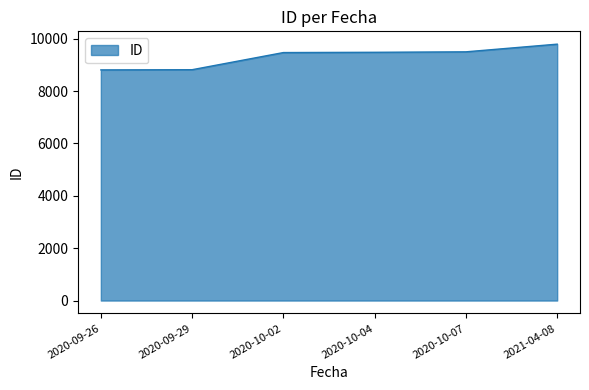

Which category has the highest value across all series?

2021-04-08